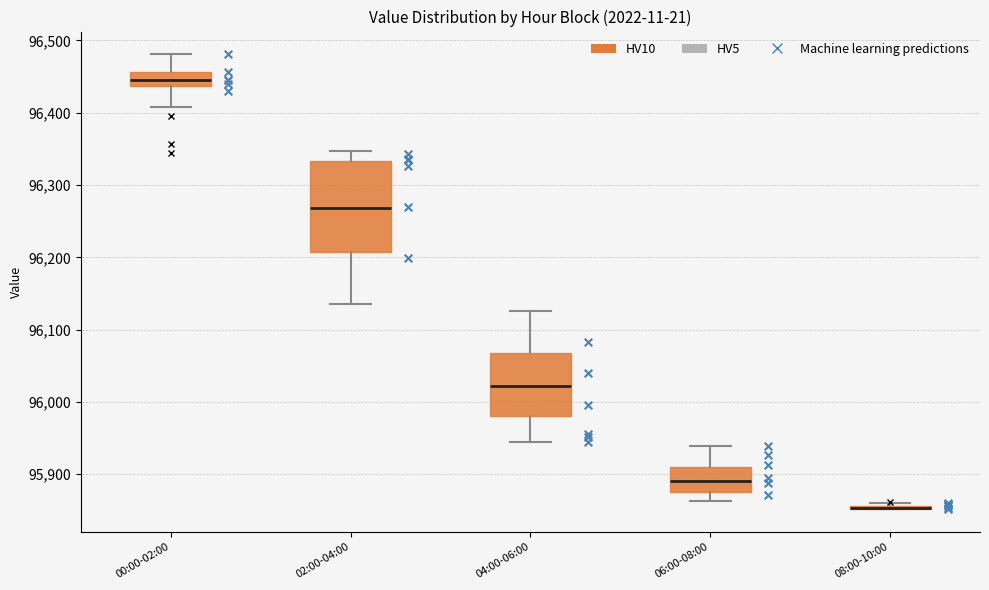

Reading left to right, read every box against the y-axis: the position of its median line, the range the box covers, and the ends of its whiskers. The values are not printed on the chart, so give them approximately, as read against the axis.

00:00-02:00: median 96450, box 96440 to 96460, whiskers 96410 to 96480
02:00-04:00: median 96270, box 96210 to 96330, whiskers 96140 to 96350
04:00-06:00: median 96020, box 95980 to 96070, whiskers 95940 to 96130
06:00-08:00: median 95890, box 95880 to 95910, whiskers 95860 to 95940
08:00-10:00: box collapsed to a line at 95850, whiskers 95850 to 95860